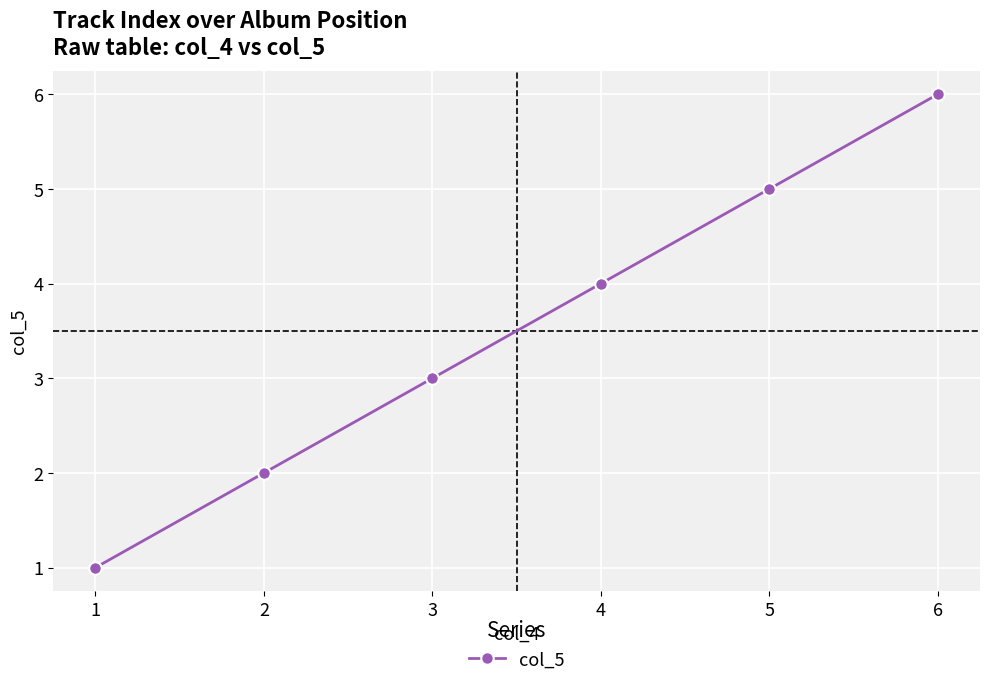

True or false: the data shows 1 at 2.

False